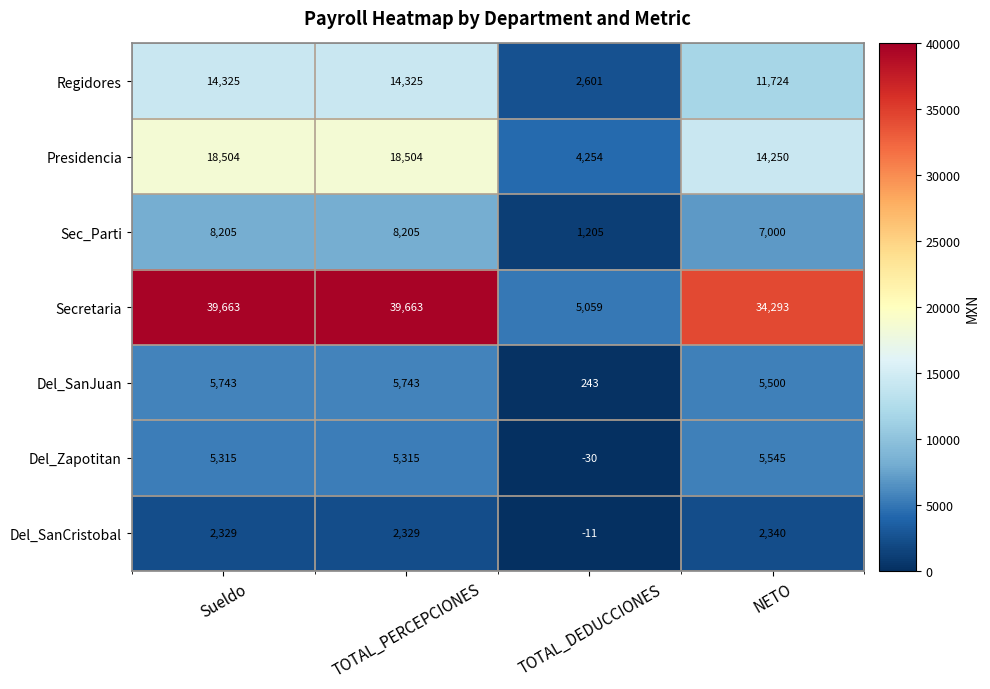

What is the total value across all series at TOTAL_PERCEPCIONES?

94084